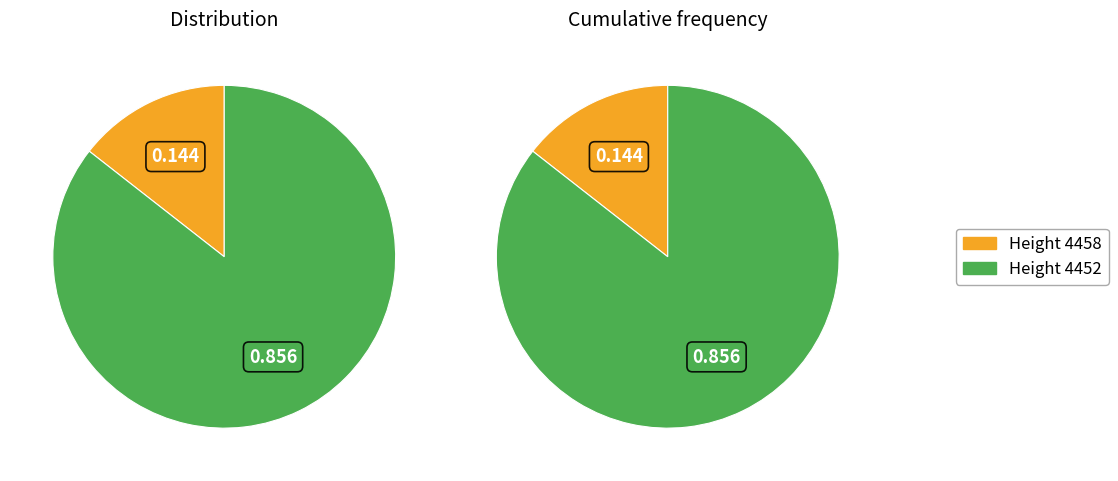

Which slice is the largest?

4452